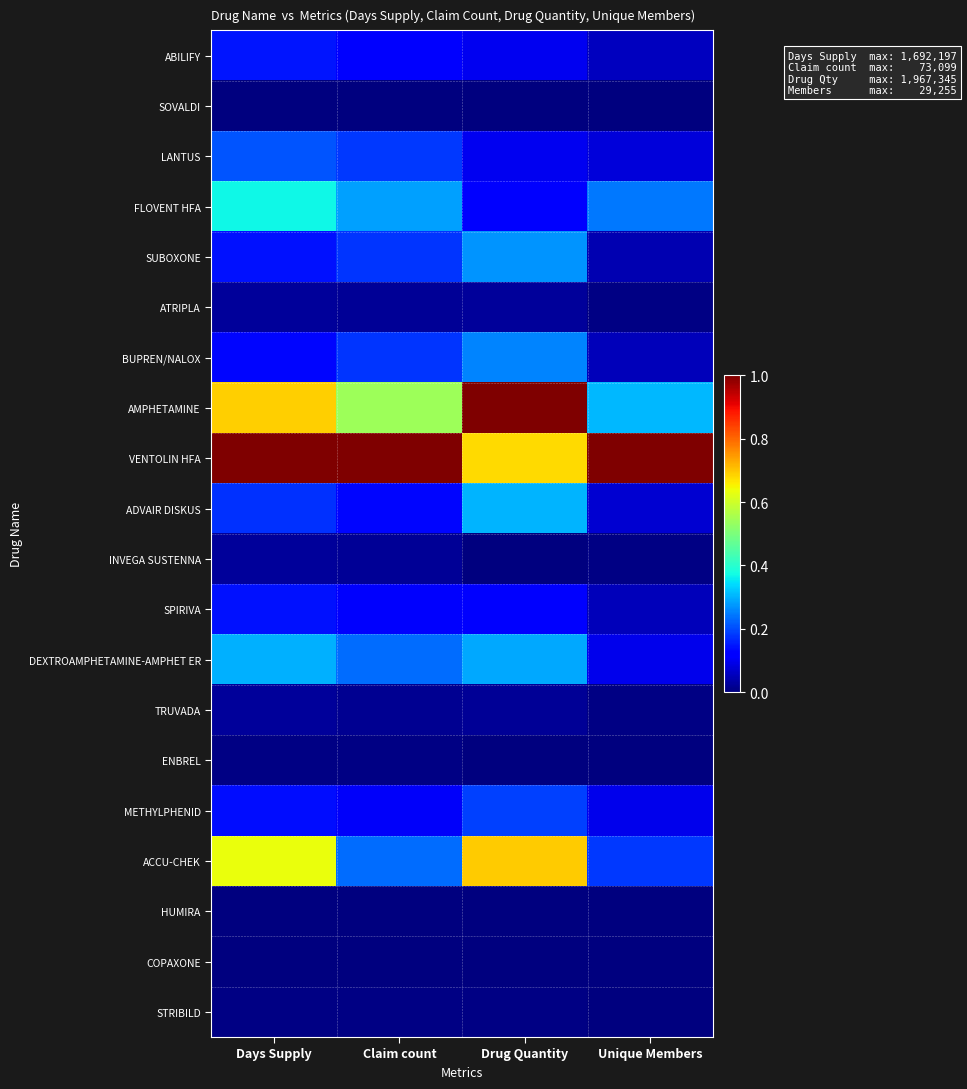

What is the difference between the highest and lowest values at Drug Quantity?

1.0